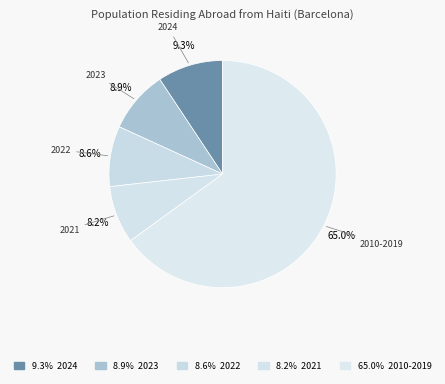

Between 2024 and 2021, which is larger?

2024